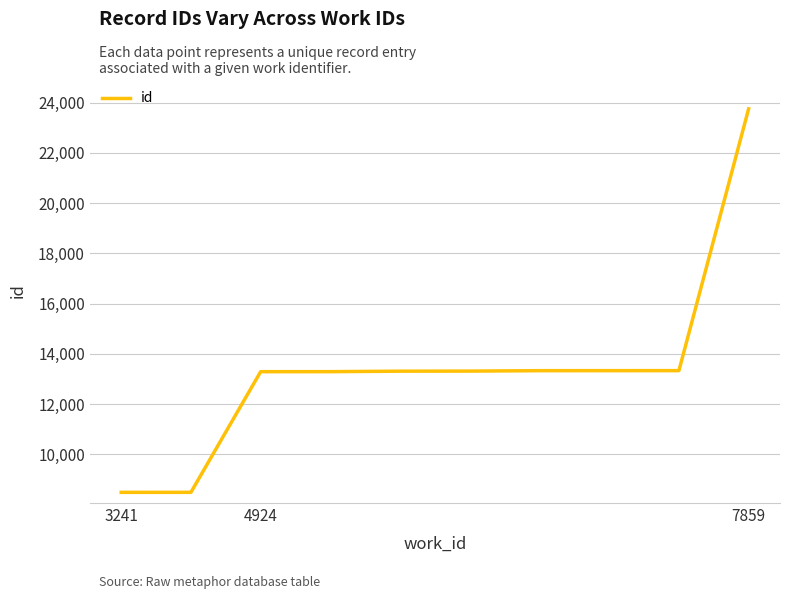

What is the difference between the maximum and minimum values?

15255